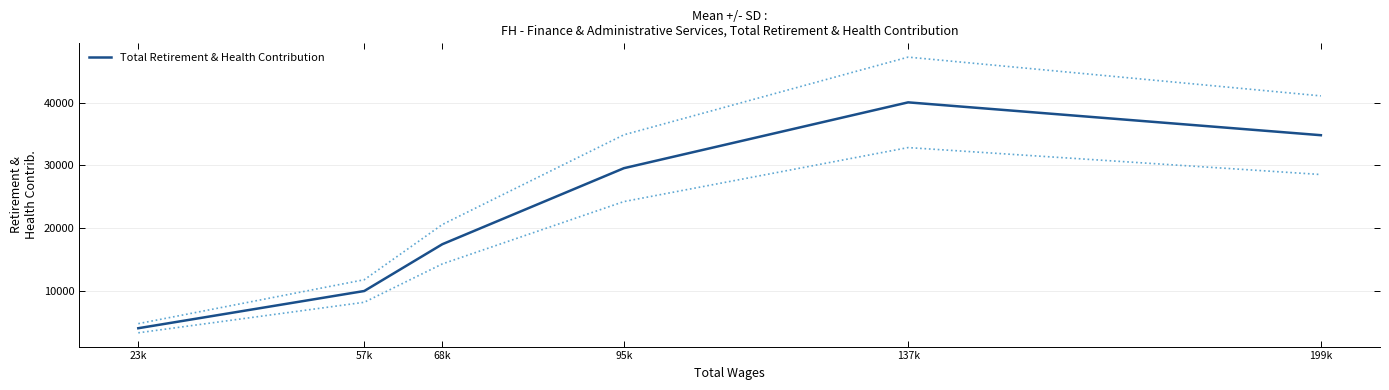

What is the value of the 2nd point from the left?

9980